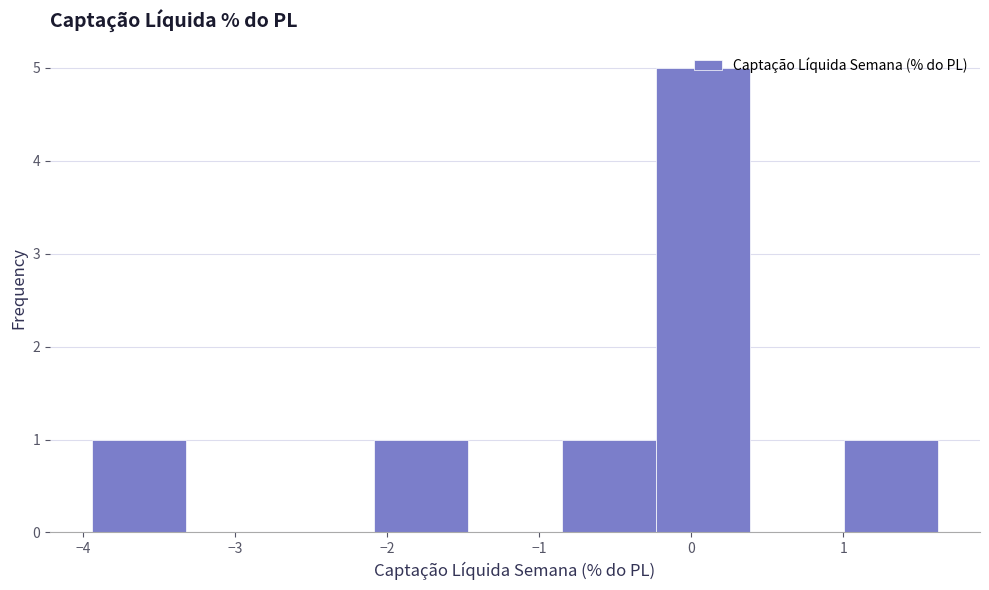

Reading left to right, transcribe this chart: for each bar, give the range it covers on the x-axis and its height. Neither the bar edges nor the heights are printed on the chart, so give them approximately, as read against the axes.

-3.9 to -3.3: 1
-3.3 to -2.7: 0
-2.7 to -2.1: 0
-2.1 to -1.5: 1
-1.5 to -0.9: 0
-0.9 to -0.2: 1
-0.2 to 0.4: 5
0.4 to 1.0: 0
1.0 to 1.6: 1